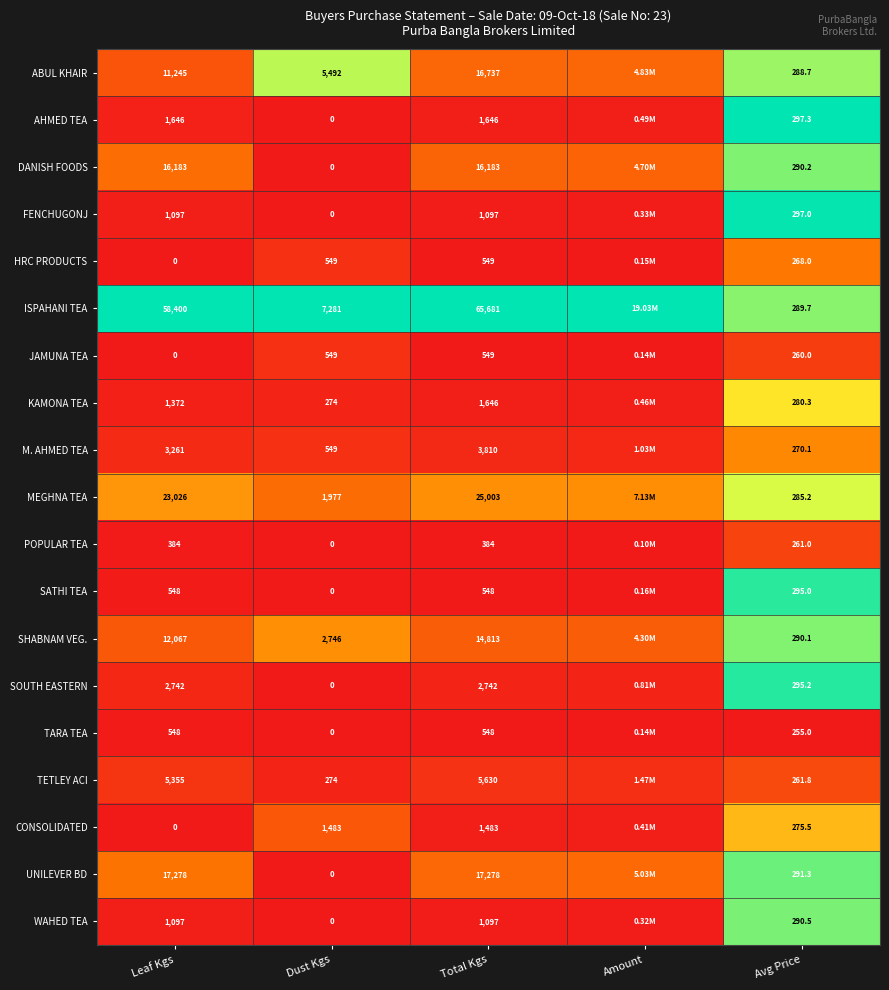

Which series changed the most between Dust Kgs and Total Kgs?

ISPAHANI TEA